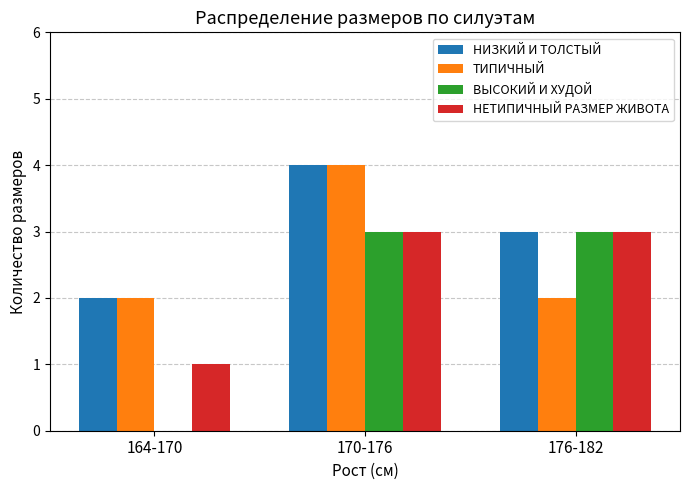

The НИЗКИЙ И ТОЛСТЫЙ series shows 3 at 176-182. True or false?

True